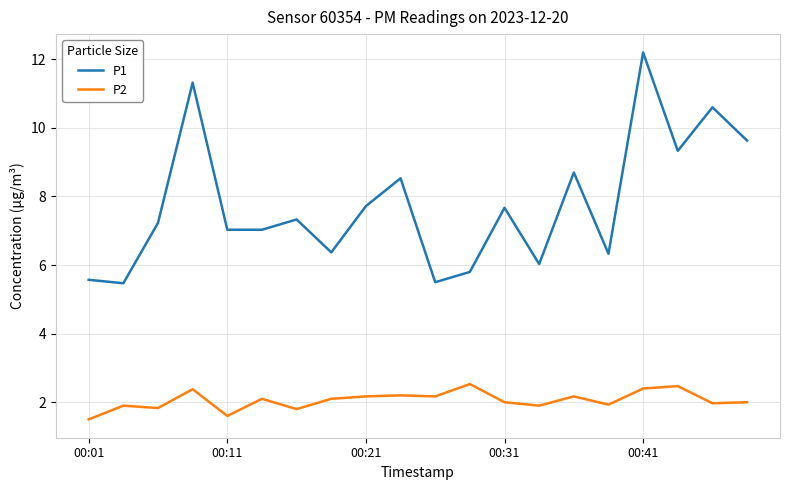

How many lines are shown in the chart?

2